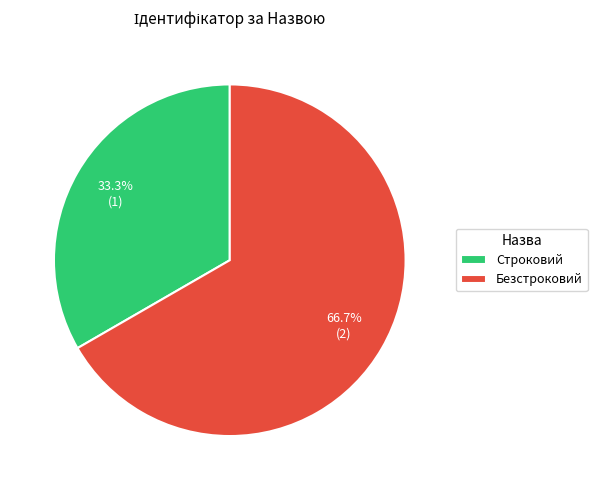

To the nearest percent, what is the average slice percentage?

50%